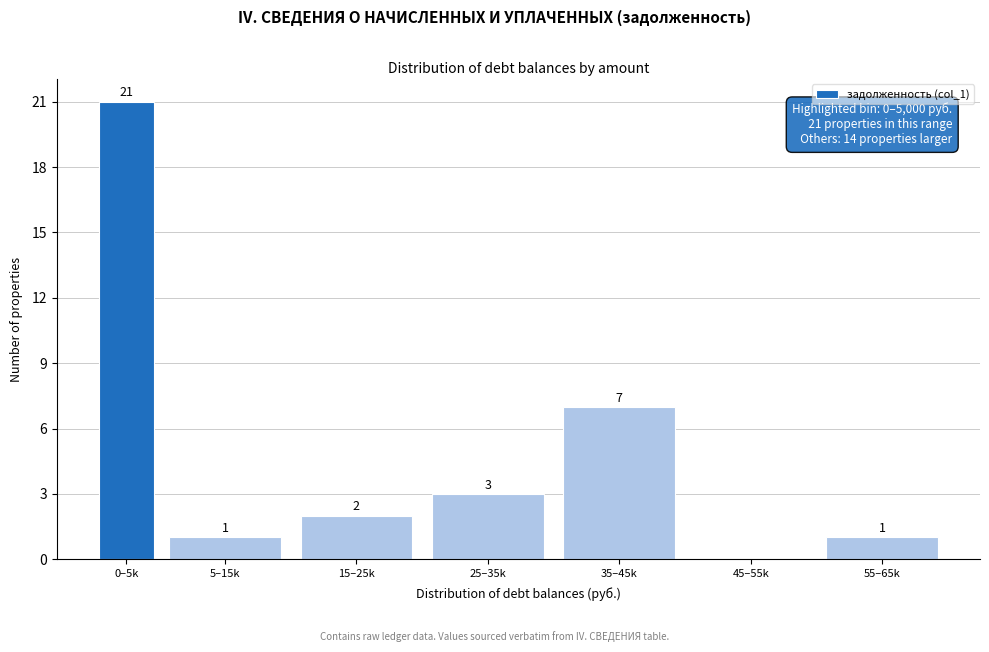

Reading left to right, what are all the values shown in this chart?

0–5k=21	5–15k=1	15–25k=2	25–35k=3	35–45k=7	45–55k=0	55–65k=1